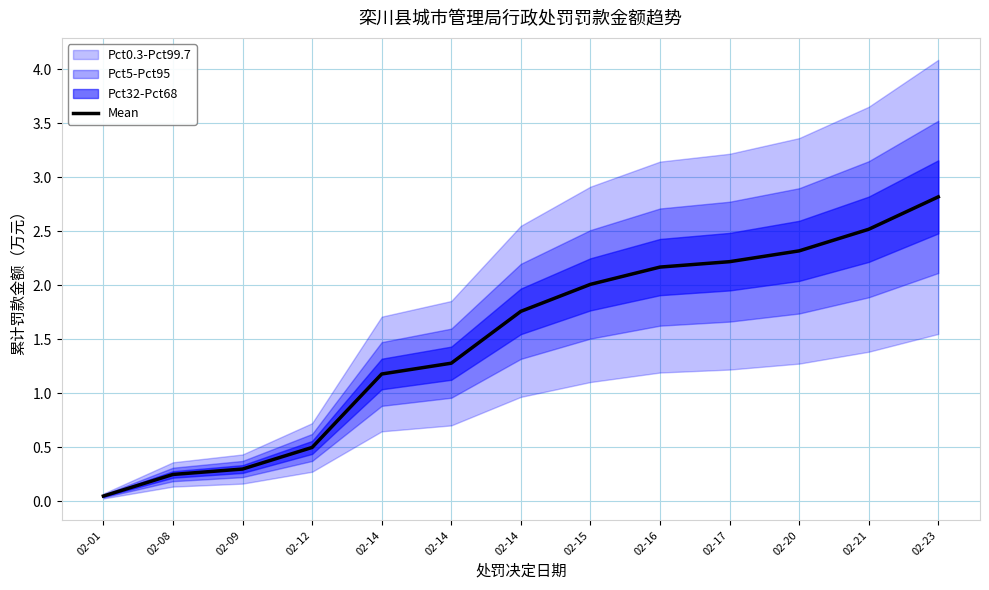

Is it true that the value at 02-14 is 1.3?

True